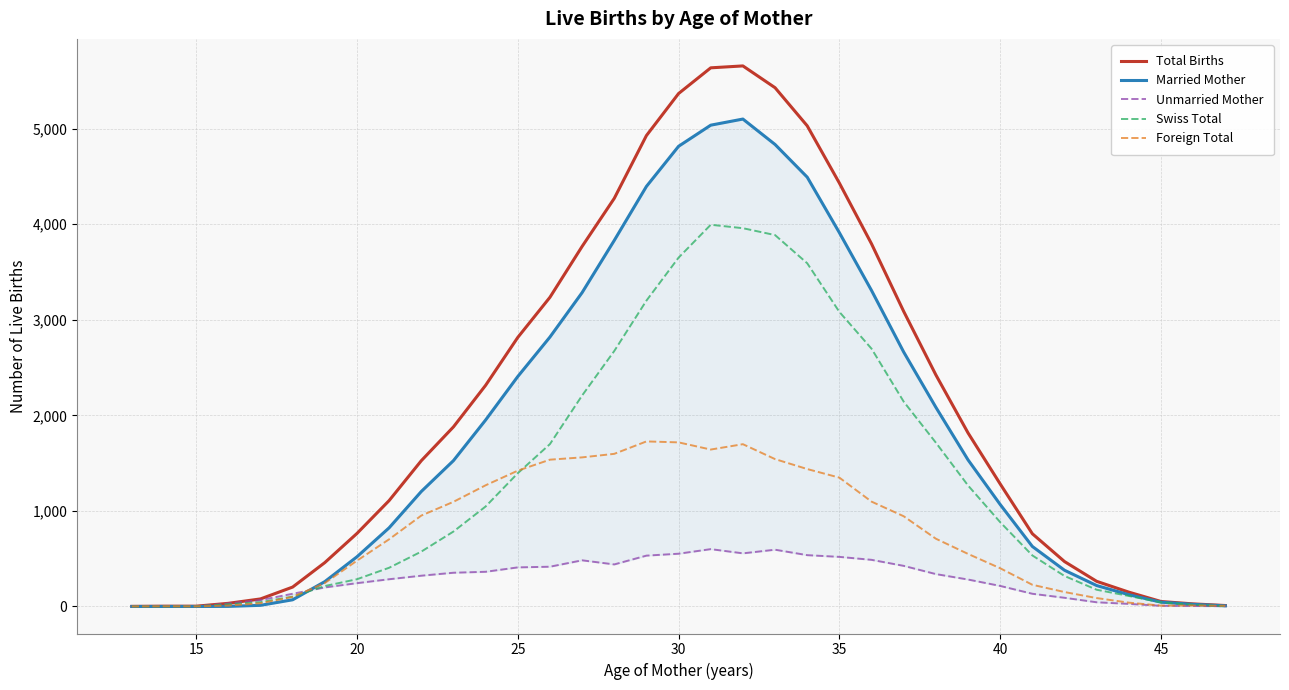

True or false: Foreign Total has a value of 400 at 40.

True